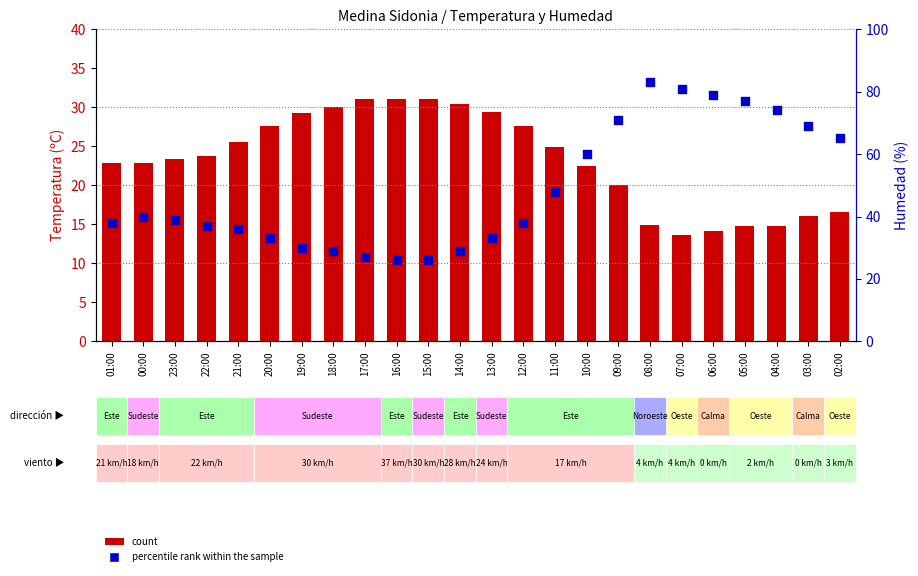

What are all the series names shown in the legend?

count, percentile rank within the sample